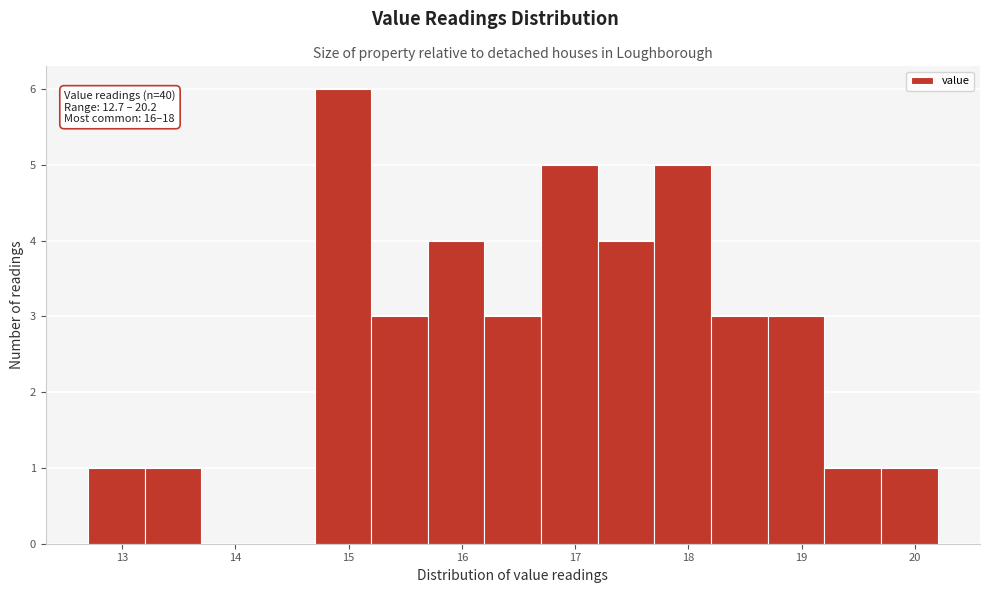

Over which range of the x-axis is the bar tallest?

14.7 to 15.2